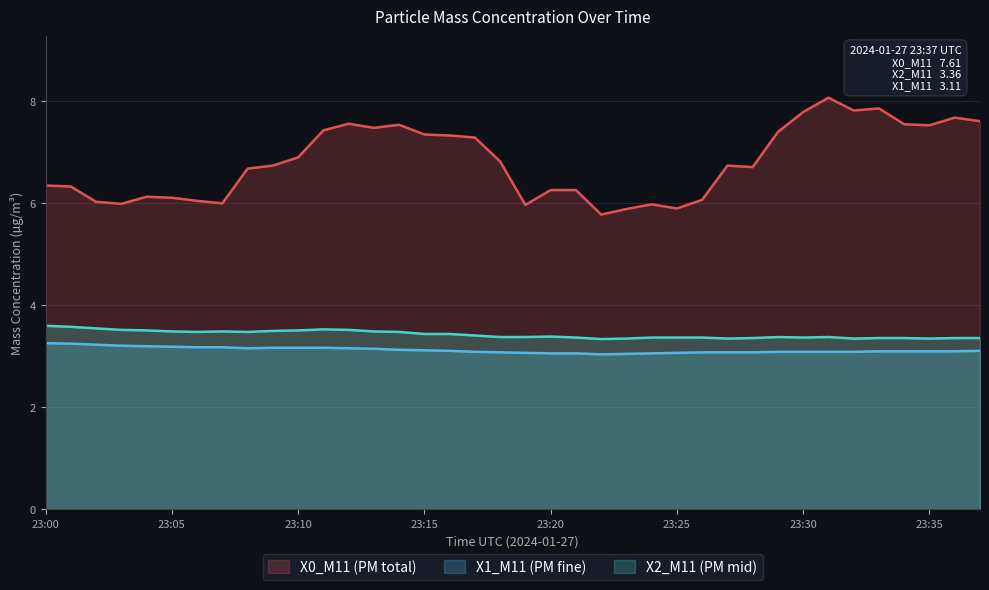

What is the label of the 12th point from the right?

26